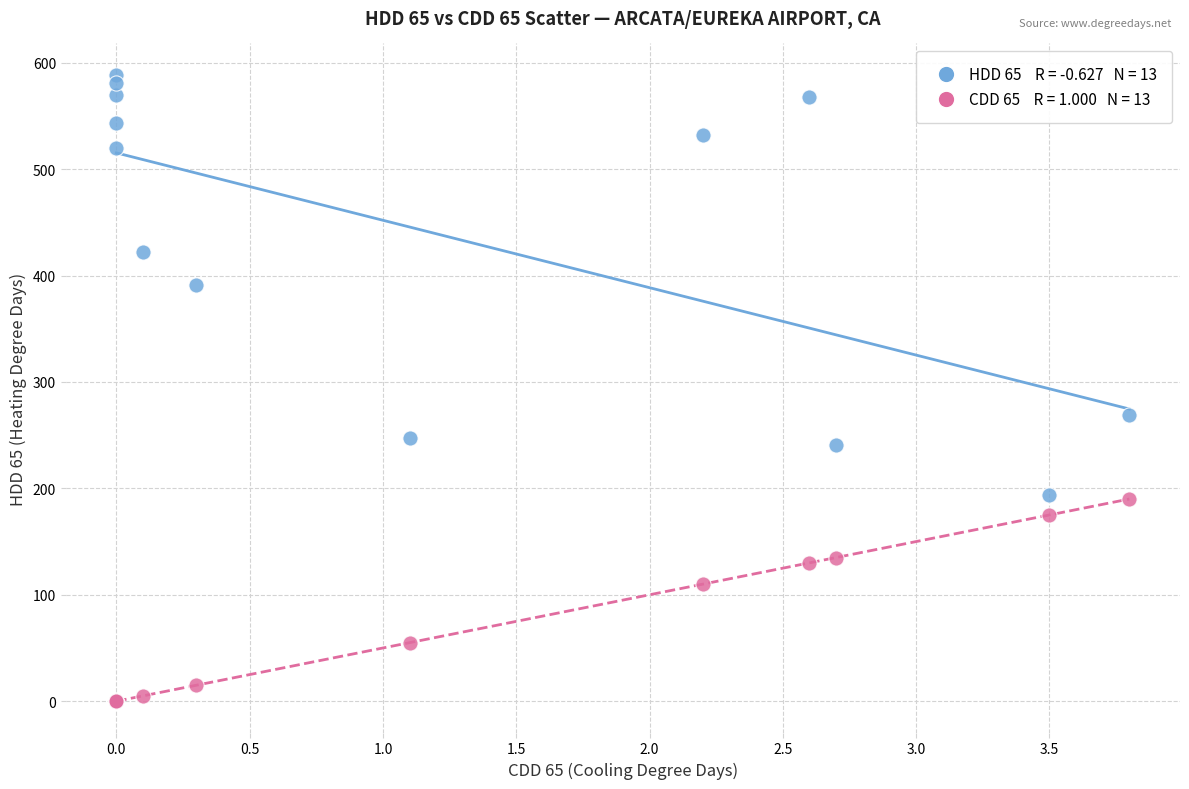

Across all series, what Y value is closest to 294?

268.8